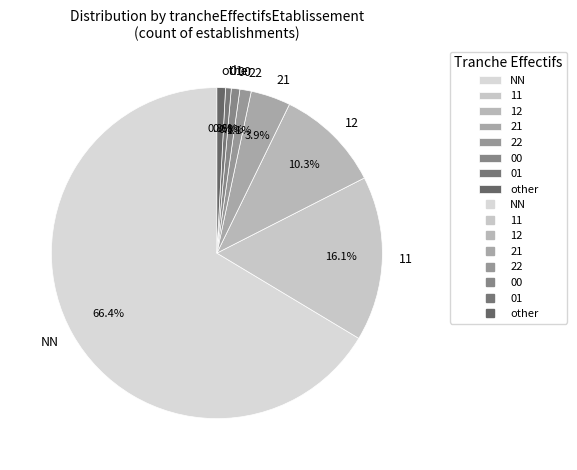

What is the largest slice in the pie chart?

NN